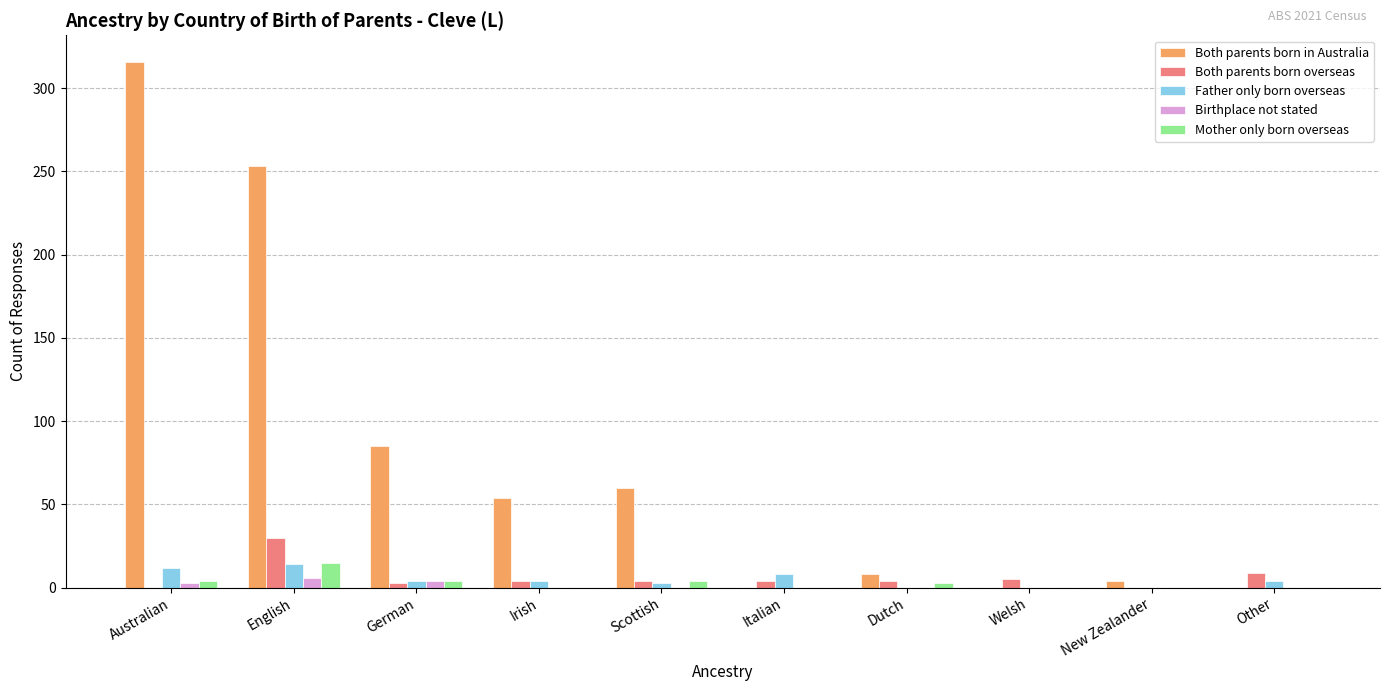

The Birthplace not stated series shows 0 at Irish. True or false?

True